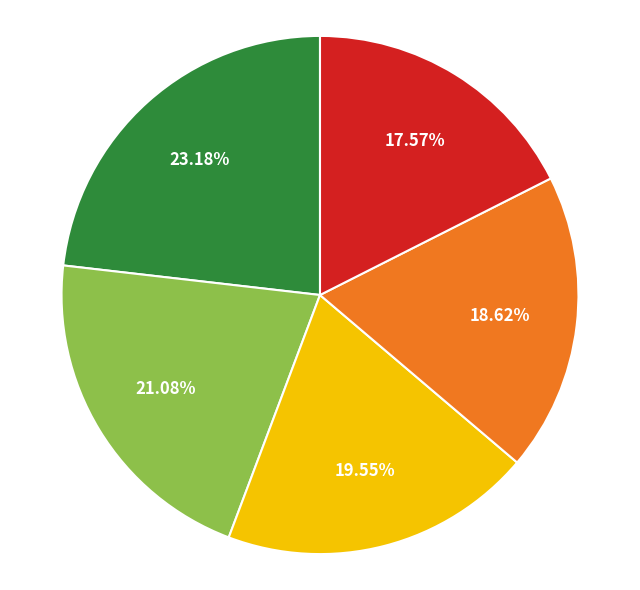

Is there a majority slice in this chart?

No